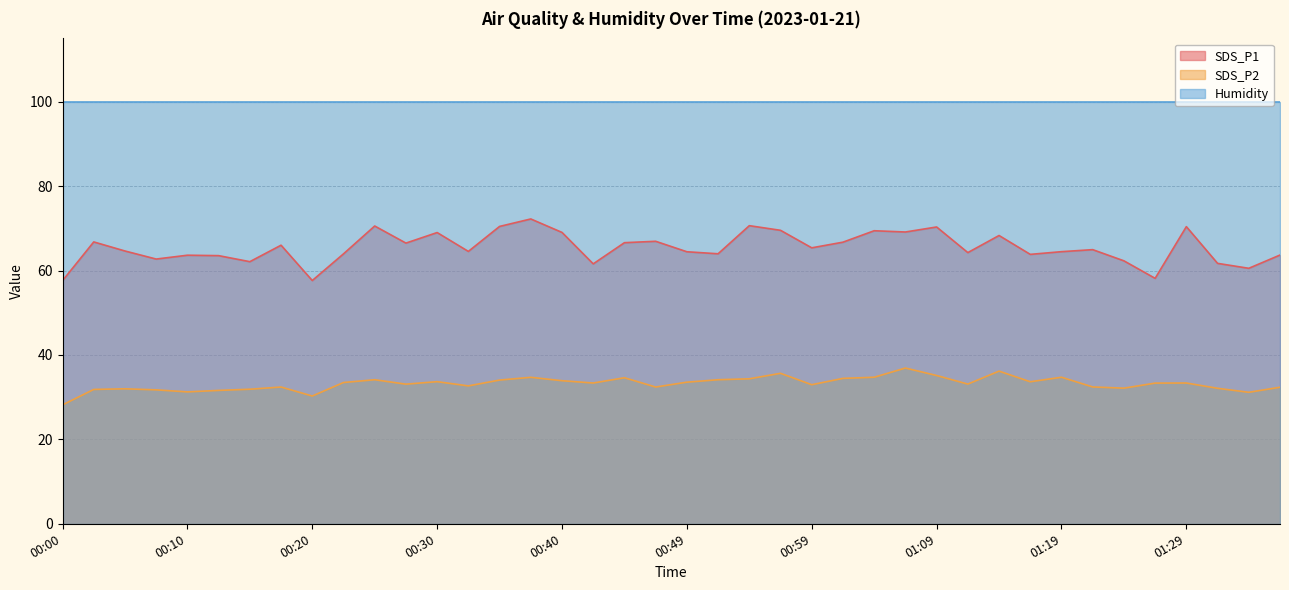

The SDS_P2 series shows 32.0 at 00:05. True or false?

True